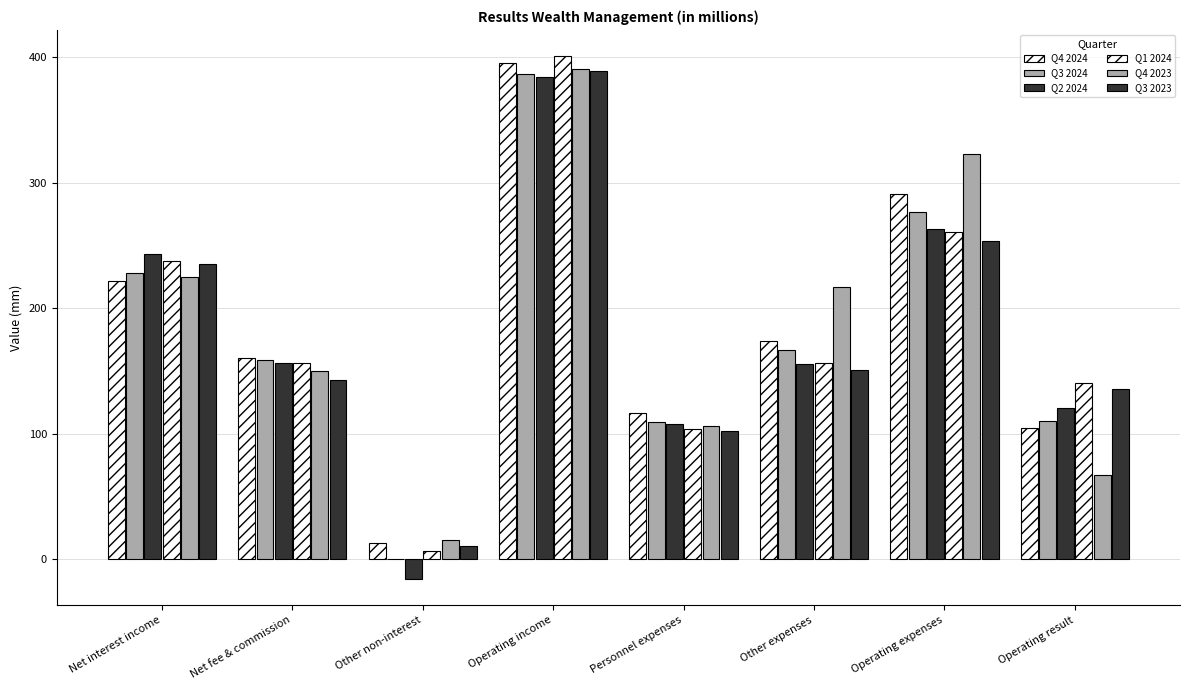

What is the spread (max minus min) of values at Other expenses?

66.0